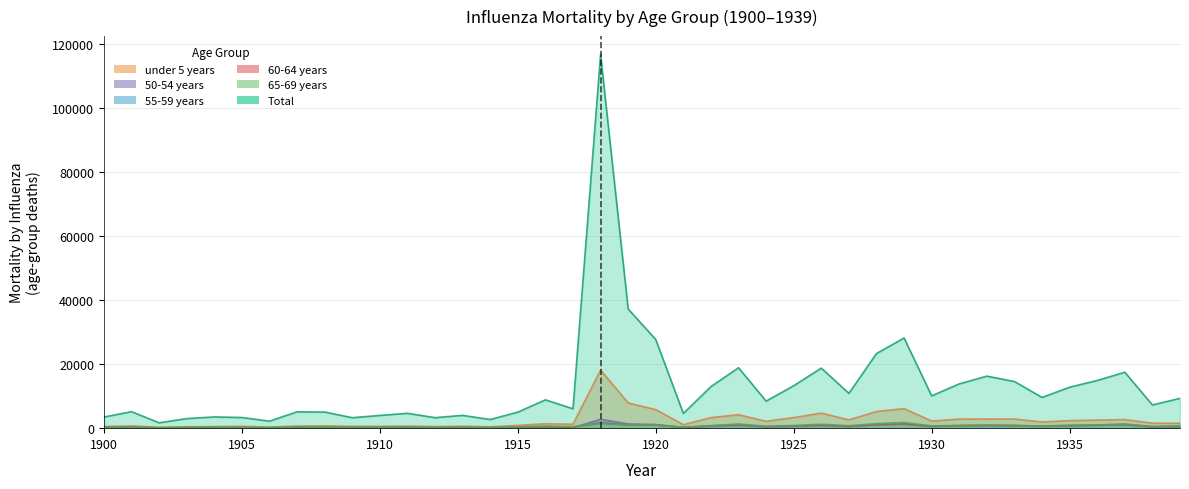

Reading right to left, extract all data points from this chart.

Total: 9307.0	7235.6	17451.7	14883.3	12784.3	9591.1	14557.8	16235.4	13818.4	10085.8	28143.1	23289.6	10859.3	18735.5	13239.4	8442.2	18854.9	12977.4	4587.6	27647.8	37192.4	116527.3	6056.1	8836.1	5001.6	2705.1	3993.2	3279.1	4639.1	3966.6	3266.3	5035.7	5092.4	2180.7	3325.5	3507.5	2985.7	1665.3	5152.8	3473.3
under 5 years: 1522.8	1560.9	2665.6	2514.3	2359.8	1937.7	2837.6	2833.3	2825.1	2215.7	6092.1	5196.4	2577.5	4697.3	3295.6	2145.9	4203.0	3283.6	1080.3	5789.9	7862.8	18106.7	1221.6	1378.0	866.9	410.4	607.4	471.4	653.3	560.6	578.8	730.2	649.2	335.4	559.2	481.9	413.4	293.4	698.6	501.8
50-54 years: 453.6	351.8	1045.3	878.0	738.4	521.5	706.6	767.5	713.1	513.4	1250.0	1028.9	525.3	832.8	576.9	443.1	867.0	592.9	242.1	1137.6	1327.1	2764.9	190.6	278.1	186.3	104.9	166.4	163.4	175.5	164.5	118.4	203.4	199.9	103.4	141.3	172.4	140.2	67.0	225.8	132.1
55-59 years: 532.4	432.6	1092.2	901.6	751.6	546.3	750.1	868.7	740.3	572.9	1267.0	1108.6	554.4	900.0	577.8	396.9	839.8	591.5	236.4	955.3	1078.9	1929.8	290.1	392.8	240.3	148.8	204.7	154.3	205.6	196.7	161.5	234.1	252.5	110.5	157.3	172.2	150.0	107.2	235.4	142.7
60-64 years: 576.4	456.4	1229.2	937.7	833.1	652.1	837.3	872.0	806.1	613.9	1371.6	1112.5	593.2	928.7	694.3	490.3	1079.4	712.9	268.5	962.9	1018.0	1598.8	342.2	466.3	288.8	154.3	228.5	195.4	289.9	237.6	219.6	325.4	291.5	139.0	242.5	217.6	201.8	94.9	325.4	235.5
65-69 years: 691.0	513.6	1274.0	1028.9	922.1	640.1	860.8	963.2	847.9	721.8	1786.9	1425.3	777.1	1223.3	844.4	610.0	1319.1	796.6	260.9	973.2	909.0	1429.5	419.4	676.5	394.0	201.2	309.6	249.5	383.6	332.8	276.4	372.0	428.4	202.1	231.2	290.9	254.7	135.7	434.1	319.9